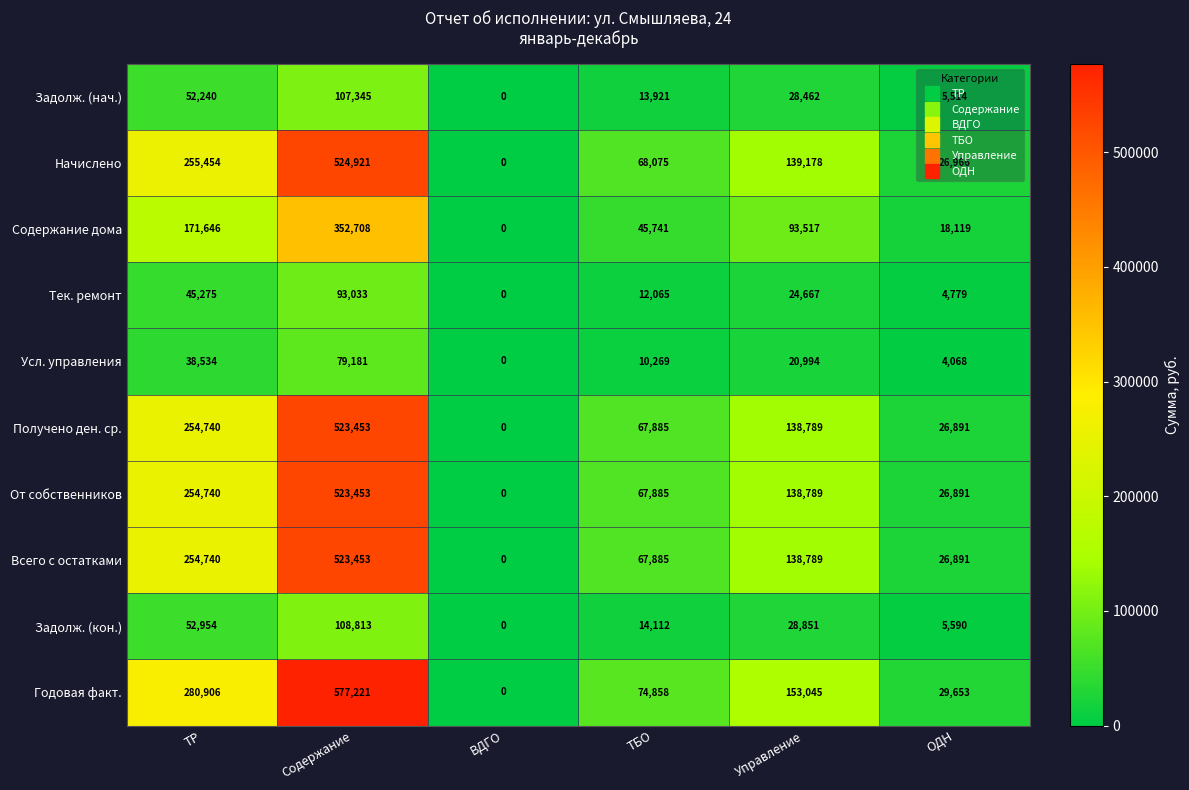

True or false: Задолж. (нач.) has a value of 52240 at ТР.

True